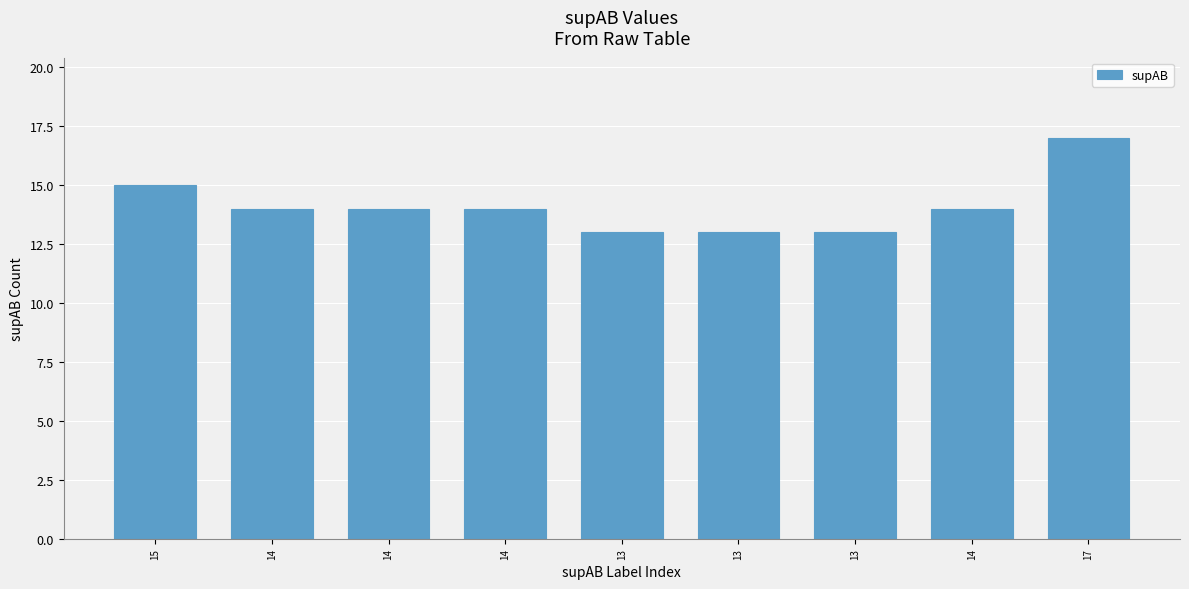

The chart shows a value of 7 at 13. True or false?

False